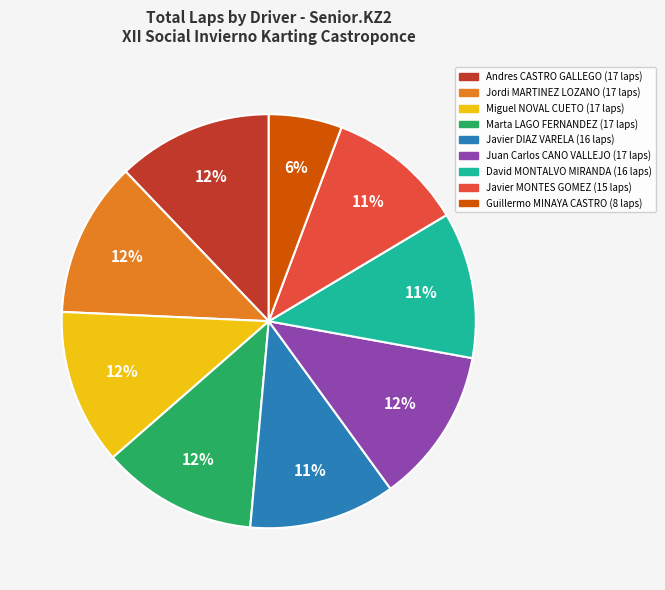

Is there any slice that represents more than half of the pie?

No